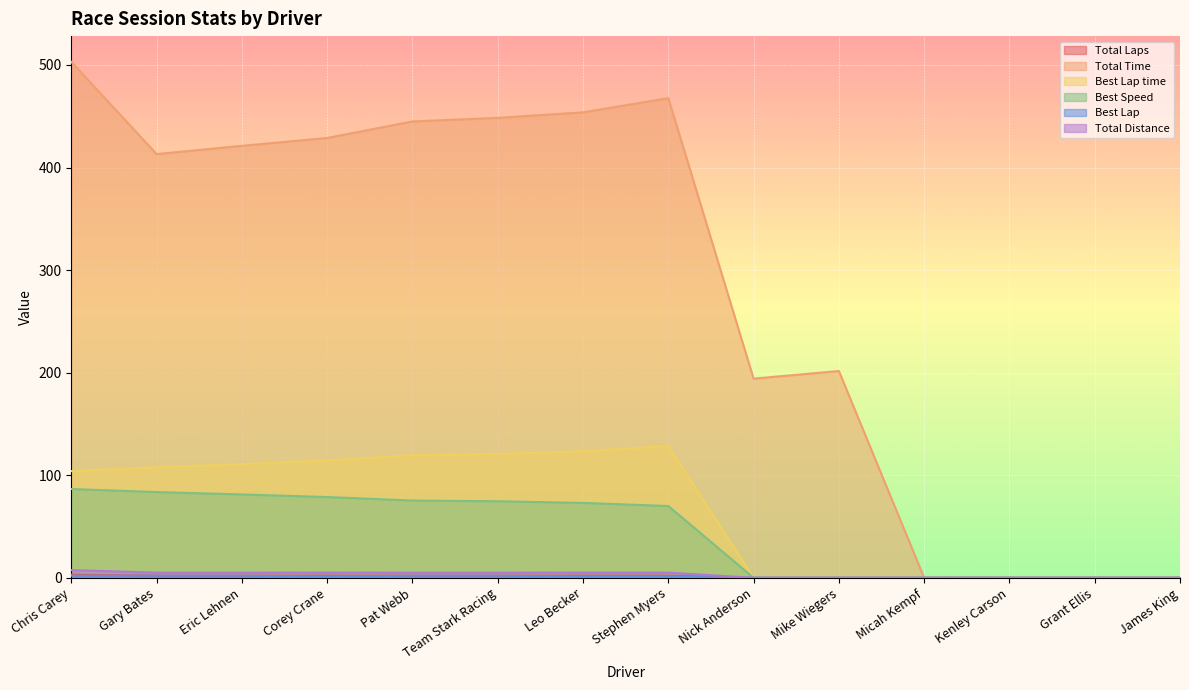

How many Best Lap values are between 0 and 2?

14